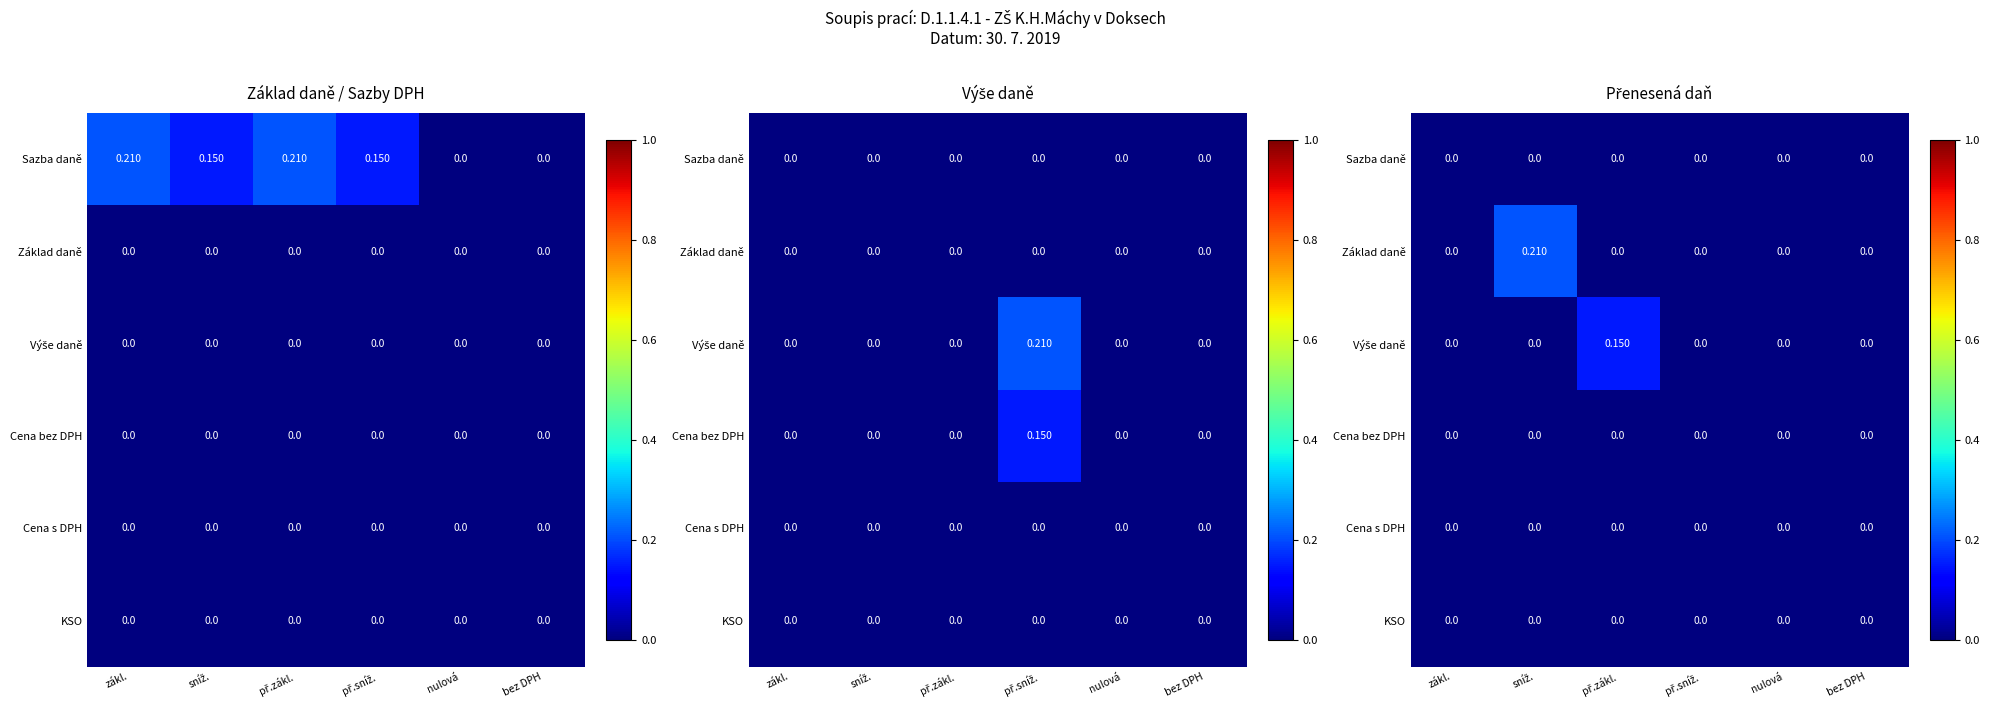

At př.zákl., list the series in order from smallest to largest.

Sazba daně, Základ daně, Cena bez DPH, Cena s DPH, KSO, Výše daně